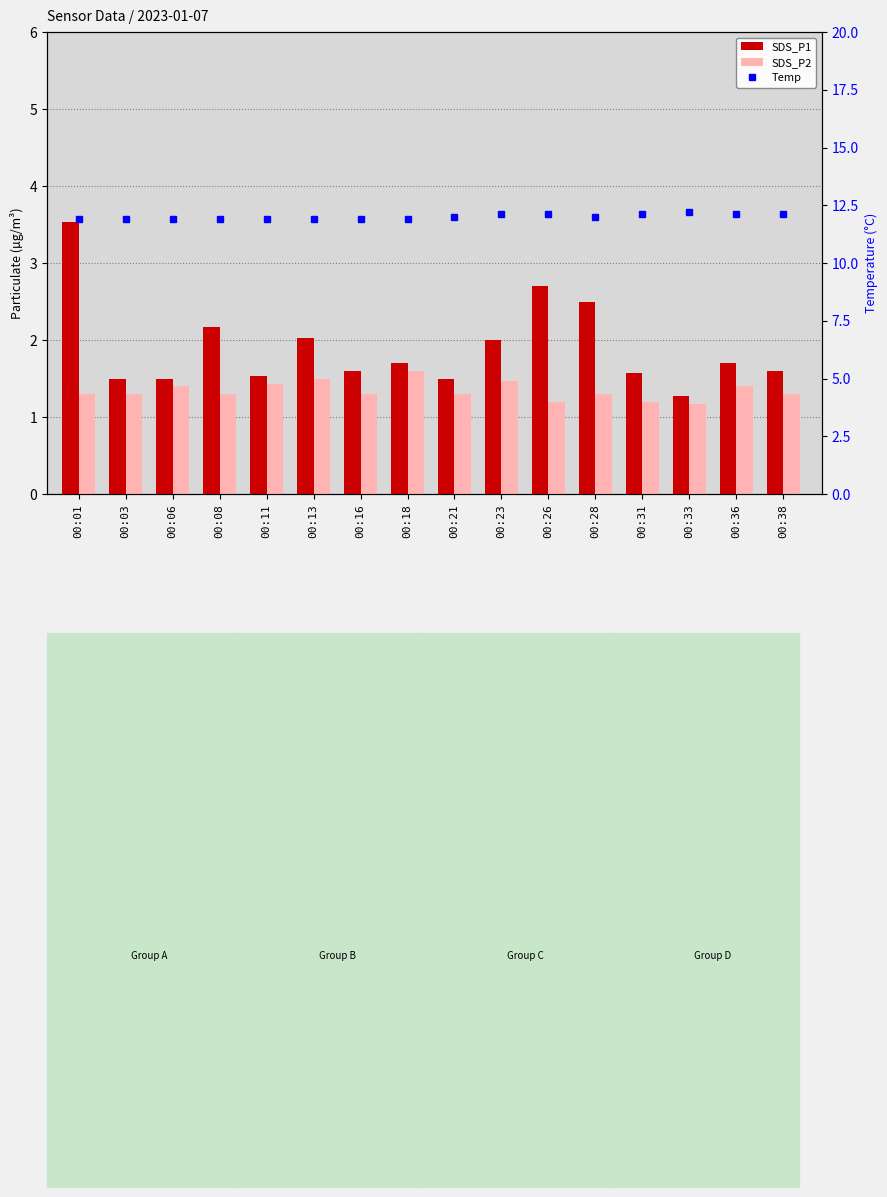

What is the sum of the SDS_P1 values at 00:08 and 00:18?

3.9